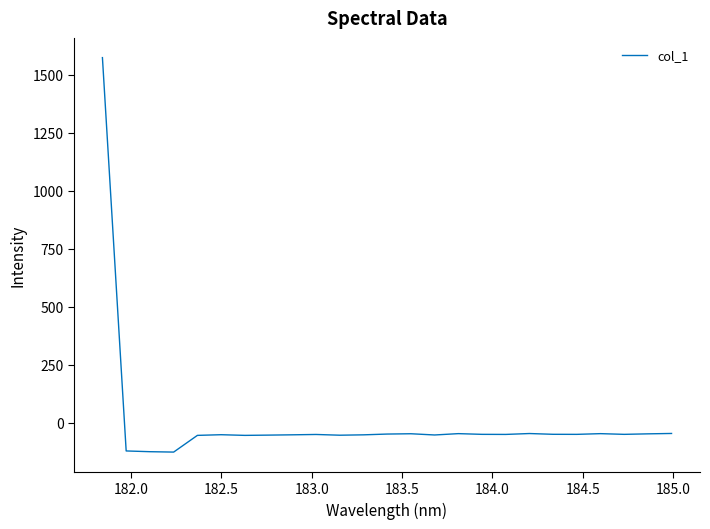

Does the chart display data point markers on the line(s)?

No